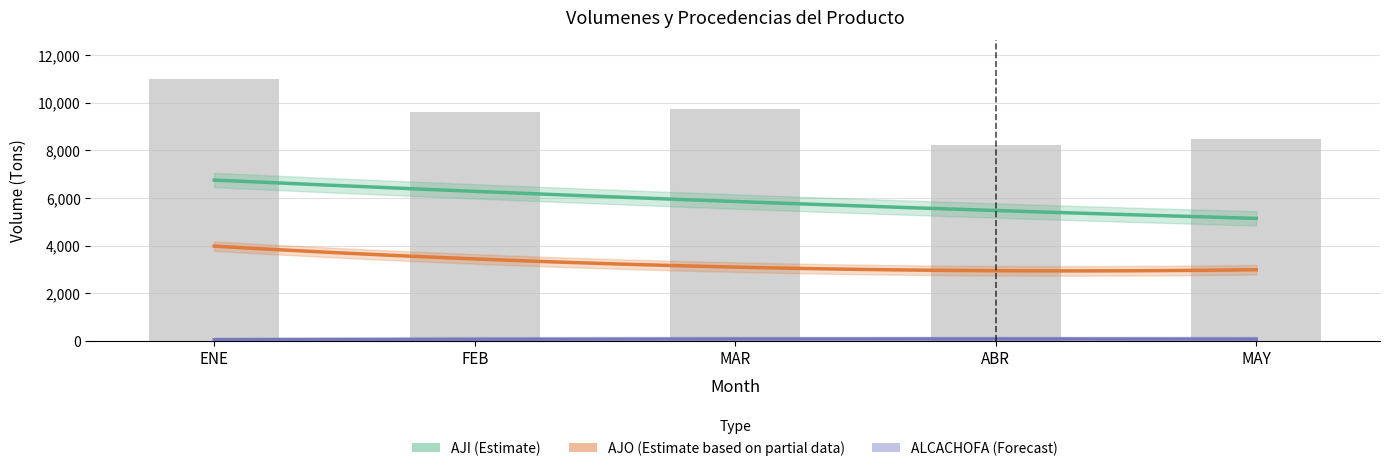

Is it true that MAY equals 150 at ALCACHOFA?

False